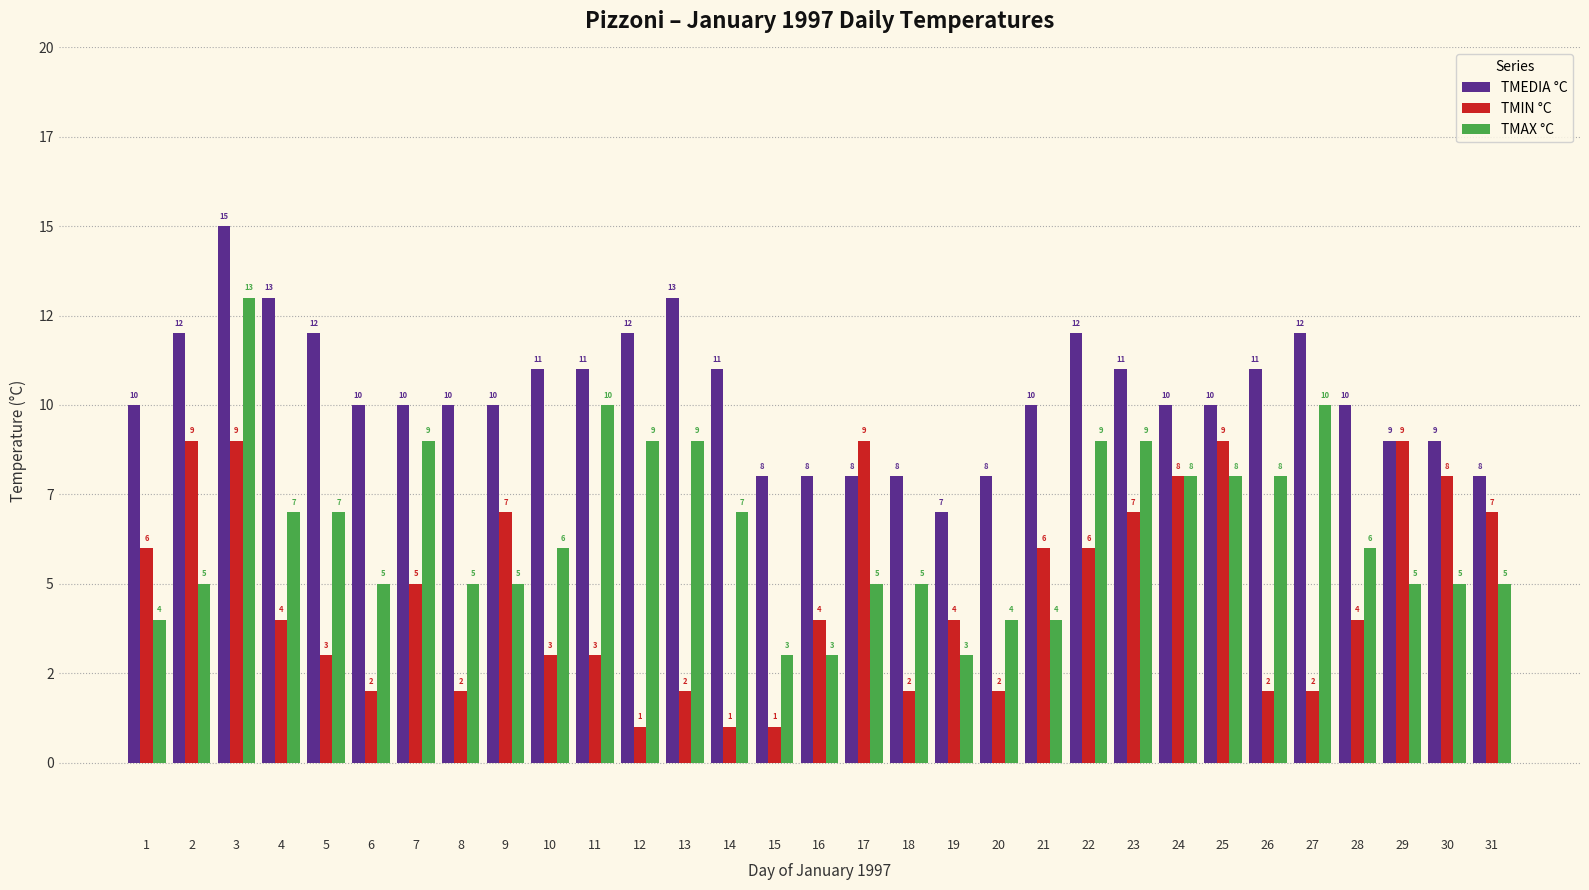

Does the chart contain any negative values?

No